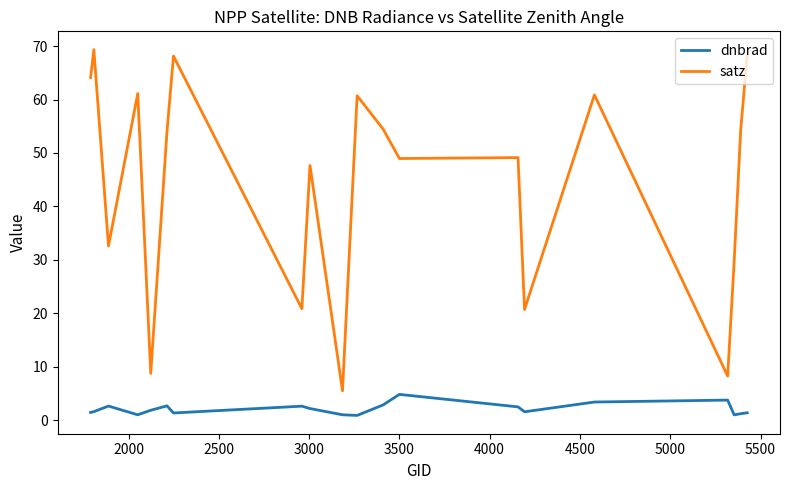

Rank the series by their maximum value, from lowest to highest.

dnbrad, satz